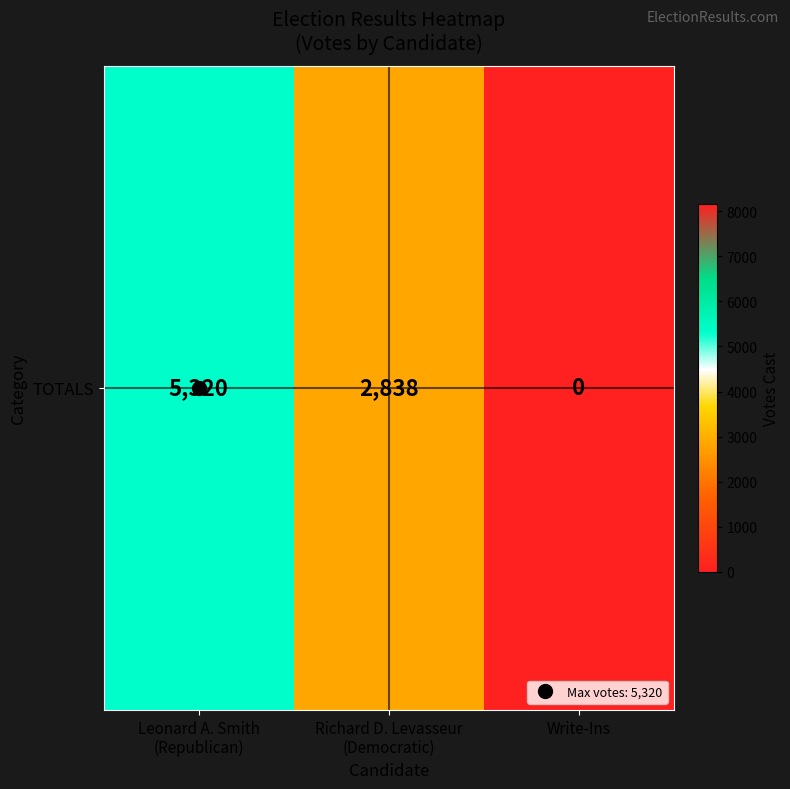

Reading left to right, extract all data points from this chart.

Leonard A. Smith
(Republican)=5320	Richard D. Levasseur
(Democratic)=2838	Write-Ins=0